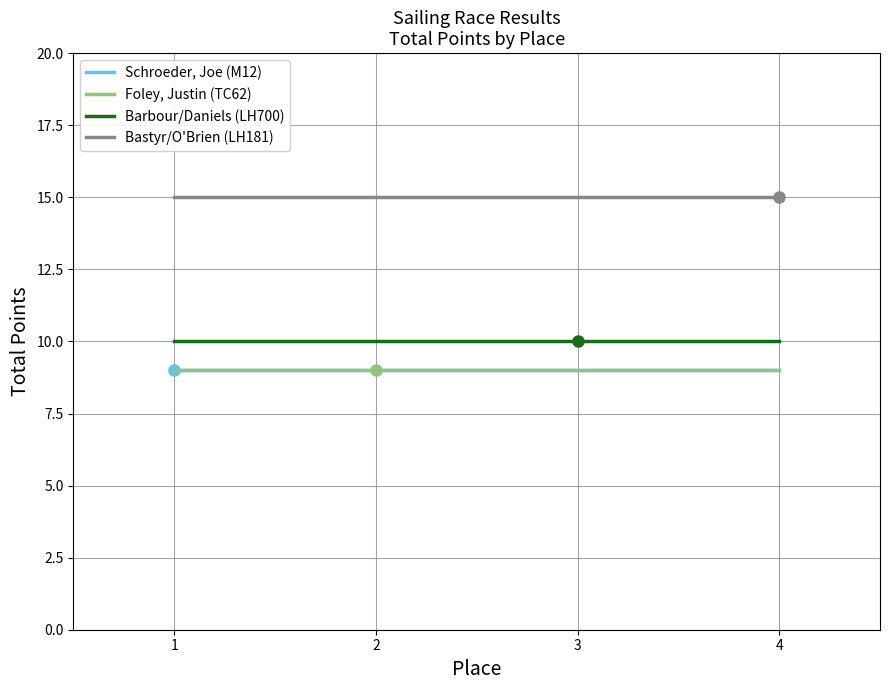

Rank the categories by Bastyr/O'Brien (LH181) value from highest to lowest.

1, 2, 3, 4